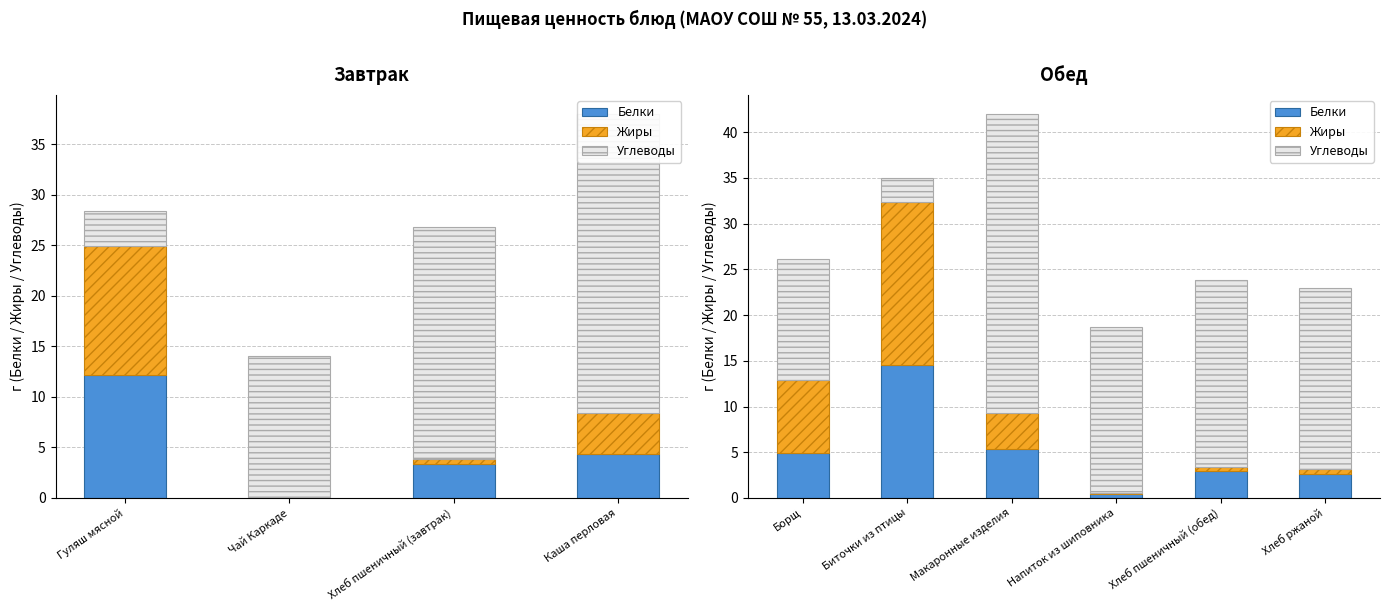

Reading right to left, transcribe all the data shown in this chart.

Белки: 2.6	3.0	0.4	5.3	14.6	4.9
Жиры: 0.5	0.4	0.1	3.9	17.8	8.0
Углеводы: 19.8	20.4	18.2	32.7	2.7	13.2